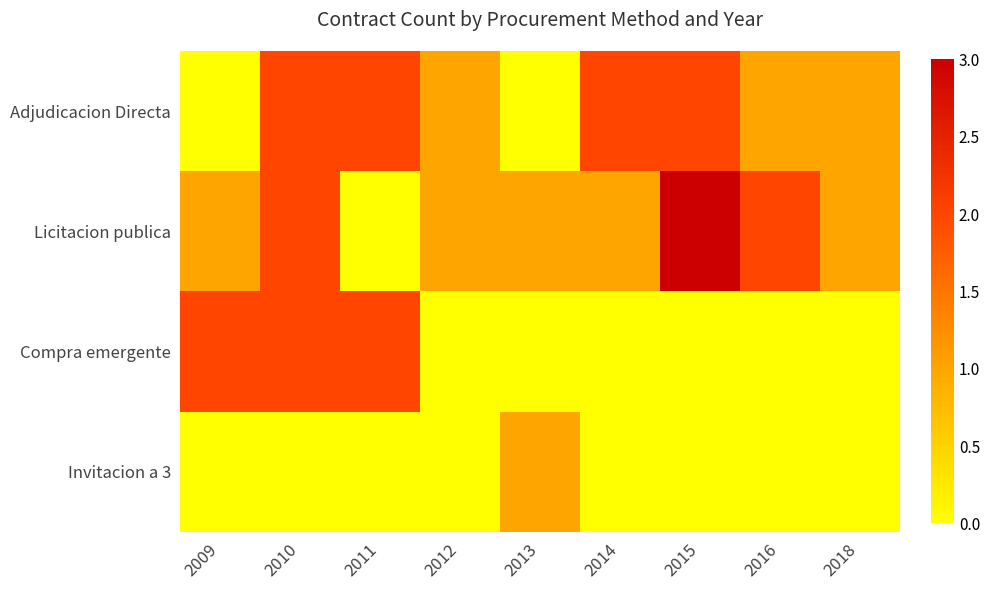

Reading left to right, list all the values displayed in this chart.

Adjudicacion Directa: 2009=0	2010=2	2011=2	2012=1	2013=0	2014=2	2015=2	2016=1	2018=1
Licitacion publica: 2009=1	2010=2	2011=0	2012=1	2013=1	2014=1	2015=3	2016=2	2018=1
Compra emergente: 2009=2	2010=2	2011=2	2012=0	2013=0	2014=0	2015=0	2016=0	2018=0
Invitacion a 3: 2009=0	2010=0	2011=0	2012=0	2013=1	2014=0	2015=0	2016=0	2018=0